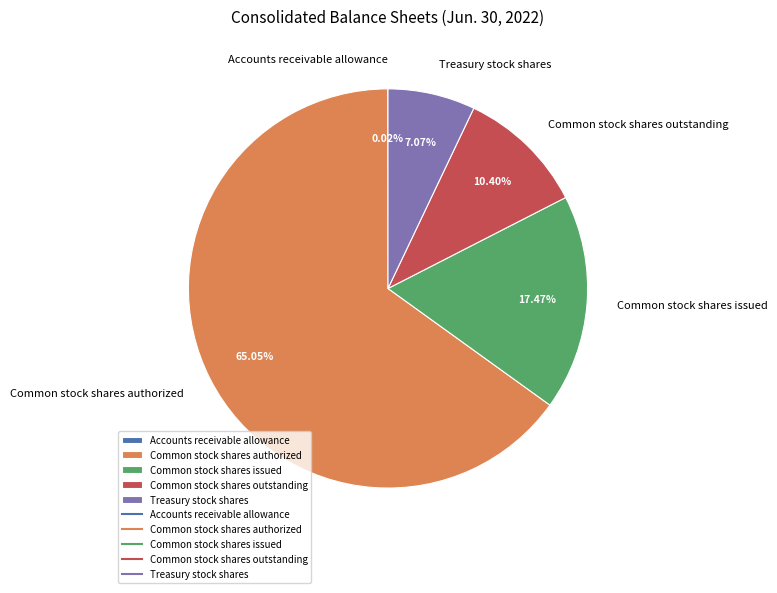

To the nearest percent, what is the combined percentage of Common stock shares issued and Treasury stock shares?

25%